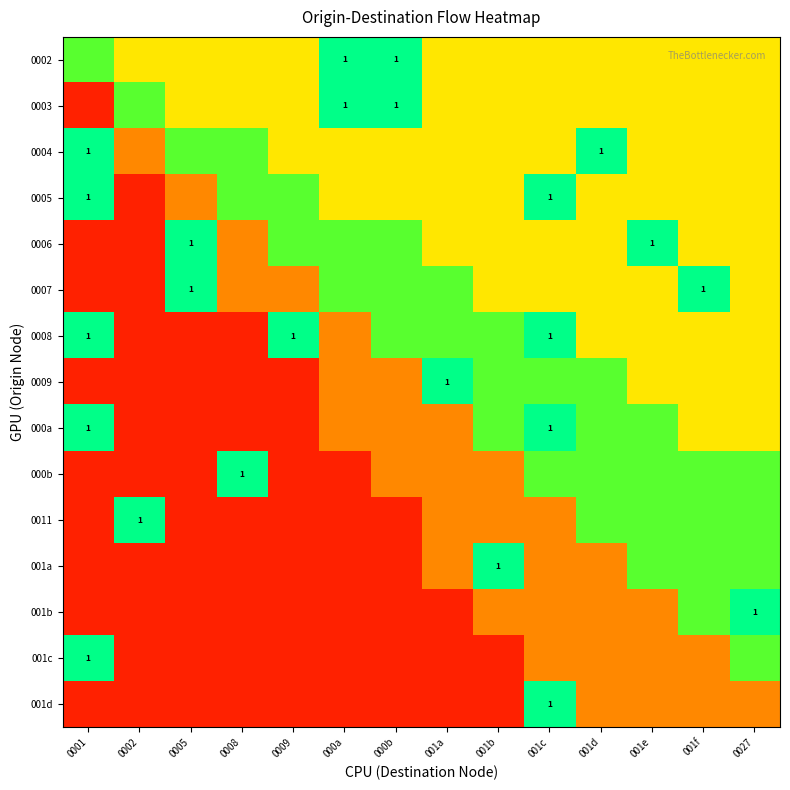

The 0003 series shows 1.5 at 000a. True or false?

False